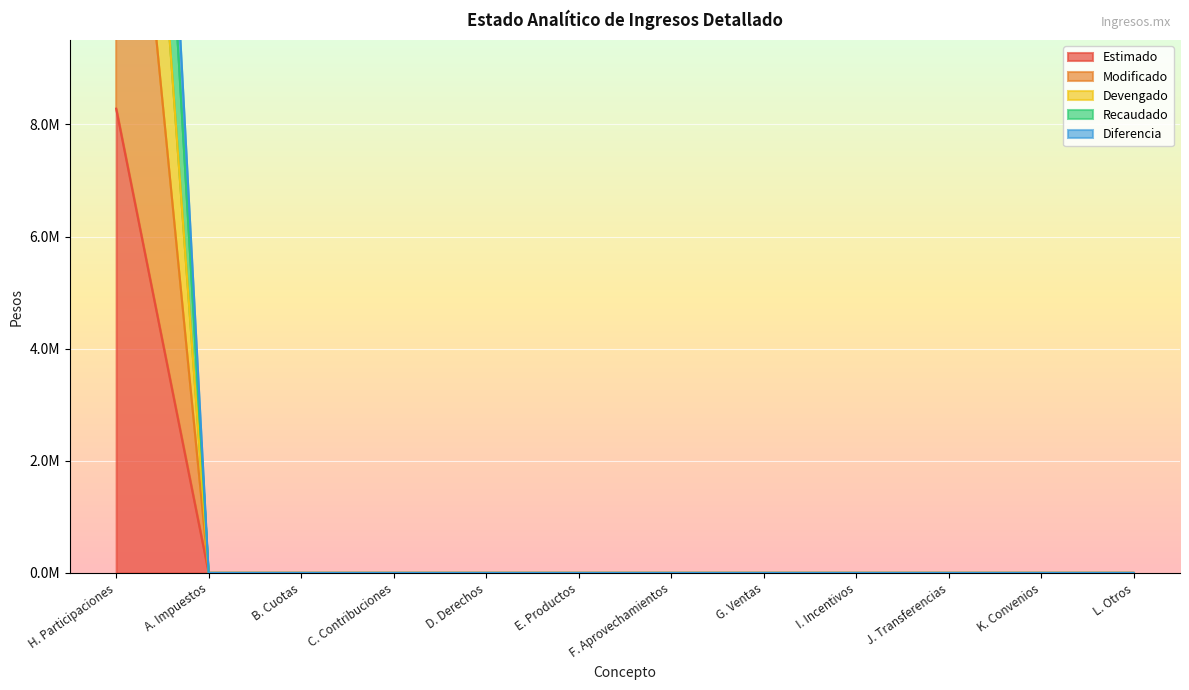

How many values in the Diferencia series exceed 0?

1